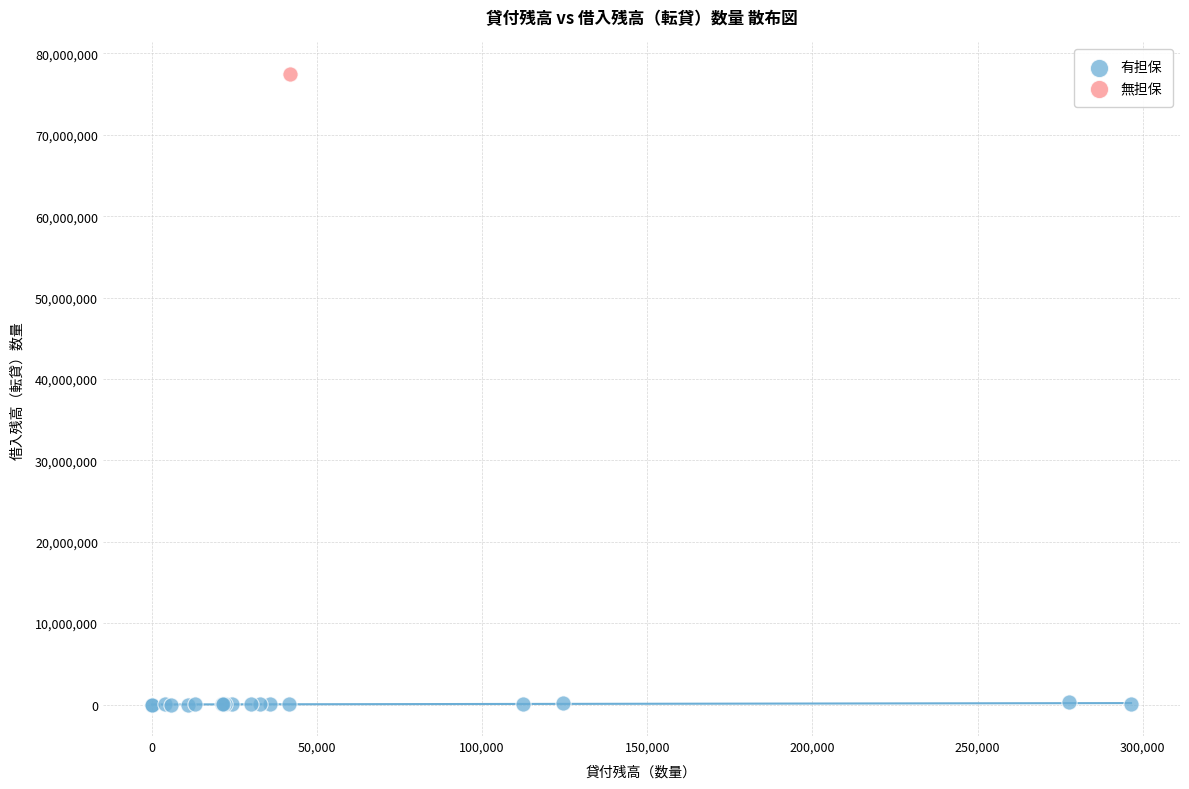

What are all the series names shown in the legend?

有担保, 無担保